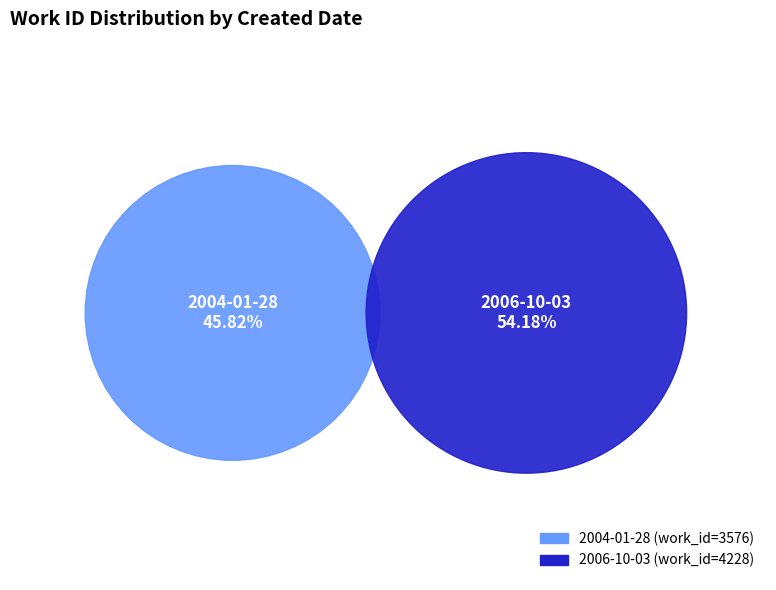

Approximately how many times larger is the value at 2004-01-28 compared to 2006-10-03?

0.8